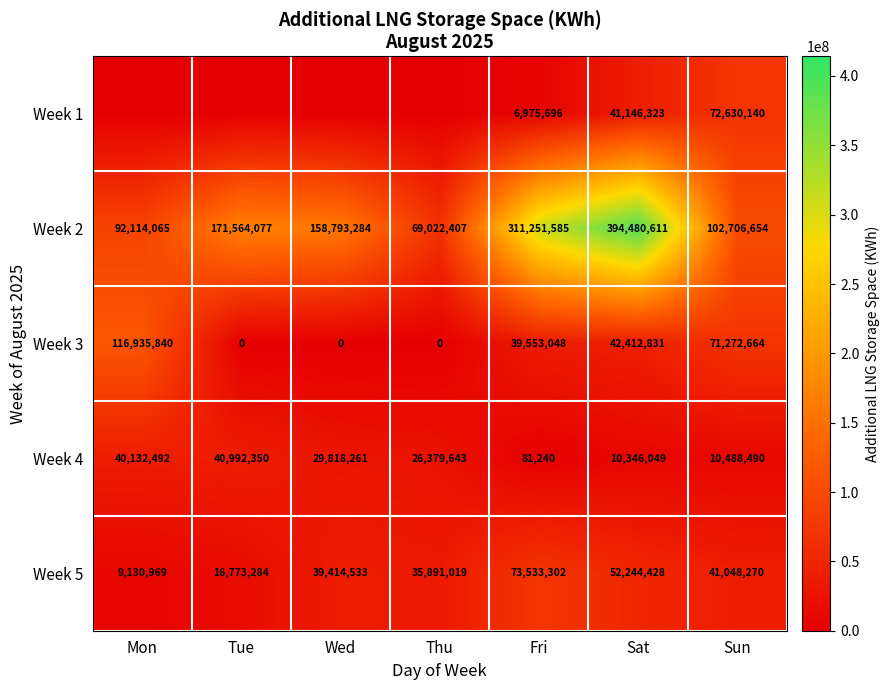

At which label is Week 5 closest to 41332135?

Sun